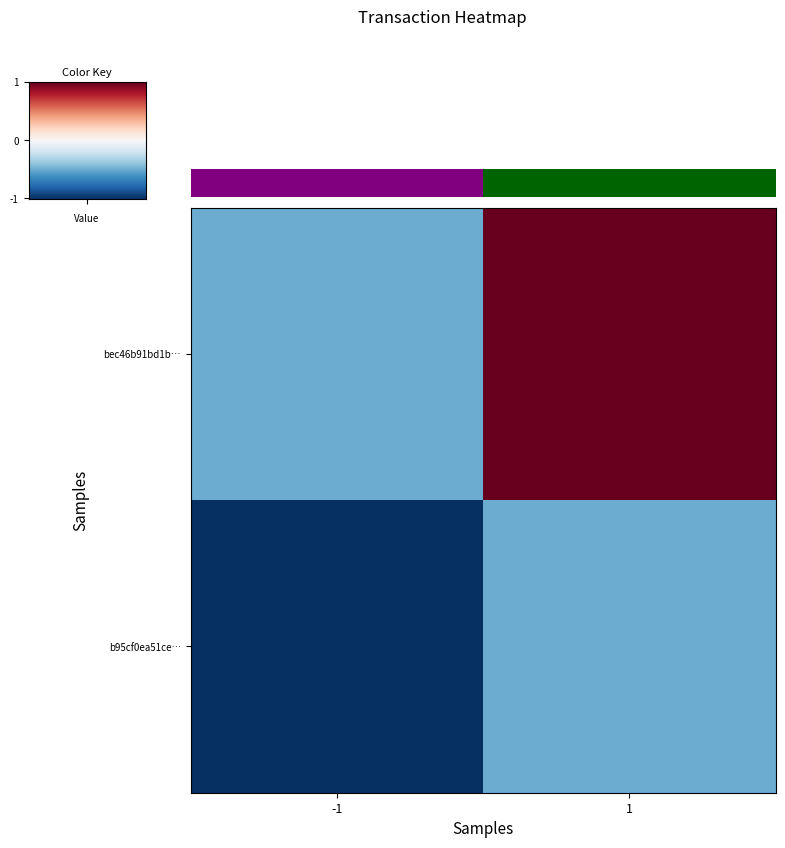

Rank the series by their average value, from highest to lowest.

bec46b91bd1b…, b95cf0ea51ce…